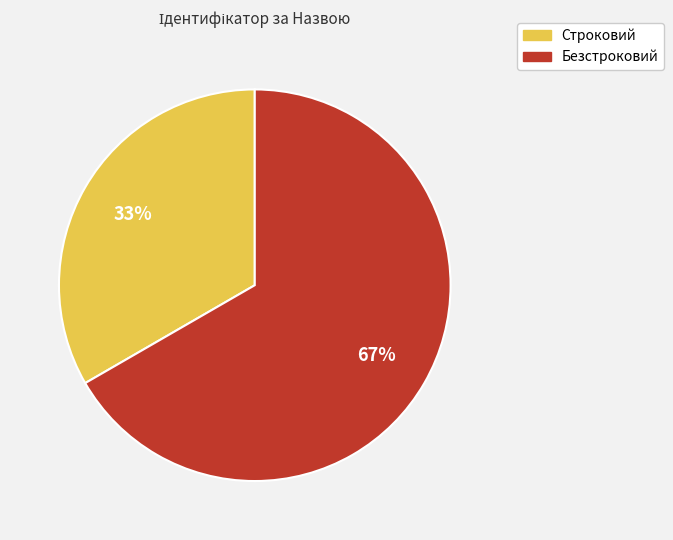

What is the largest slice in the pie chart?

Безстроковий